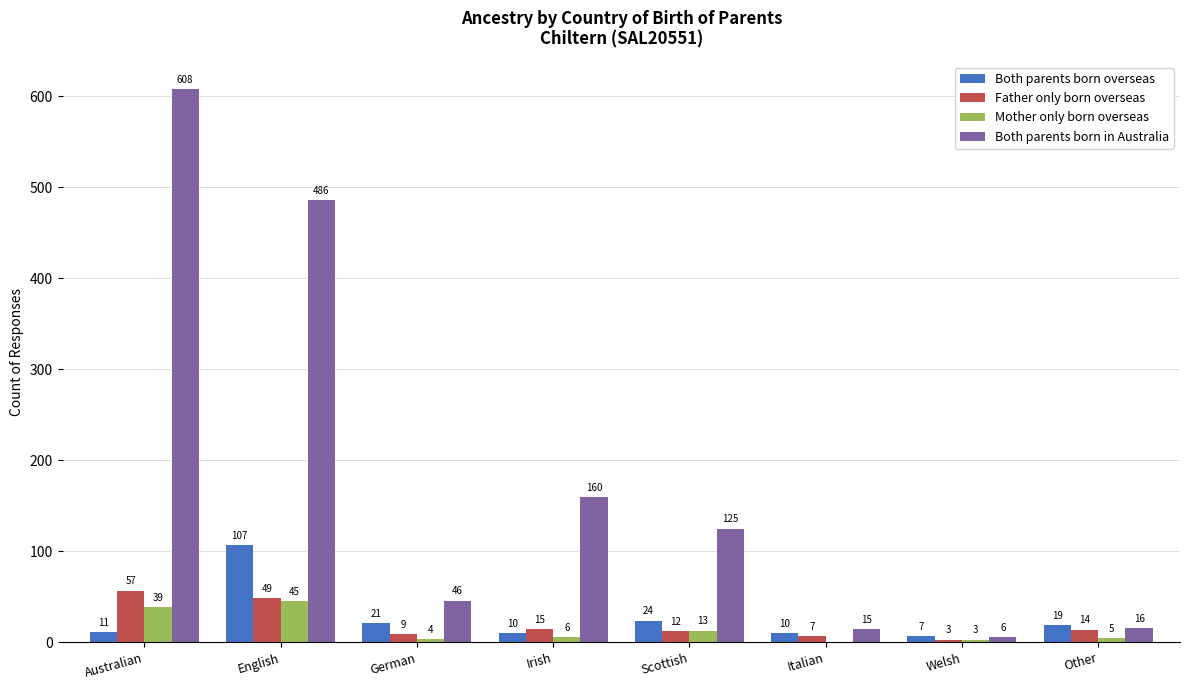

What is the highest value of the Mother only born overseas series?

45